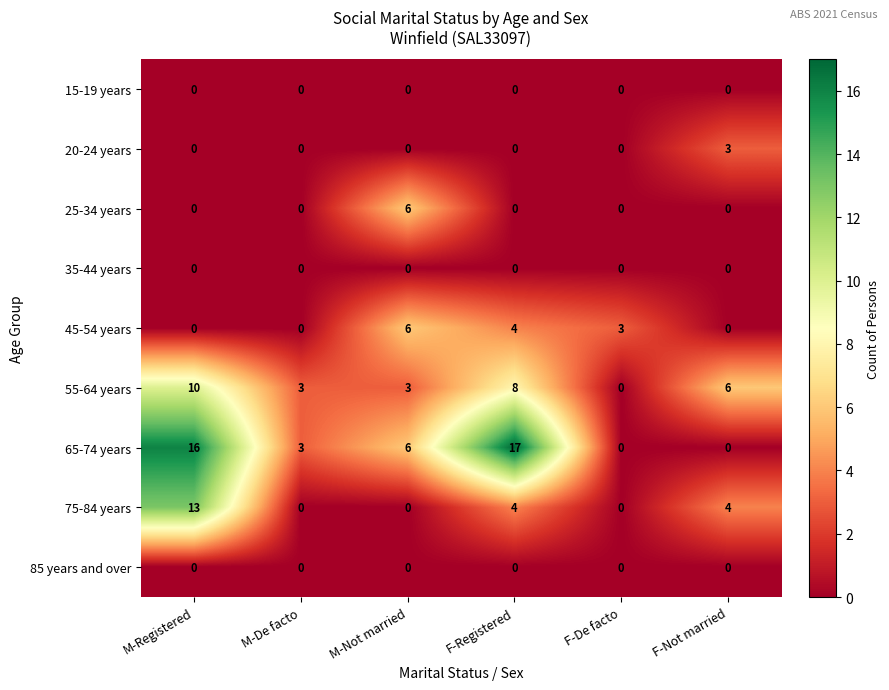

Which series has the largest total across all categories?

65-74 years